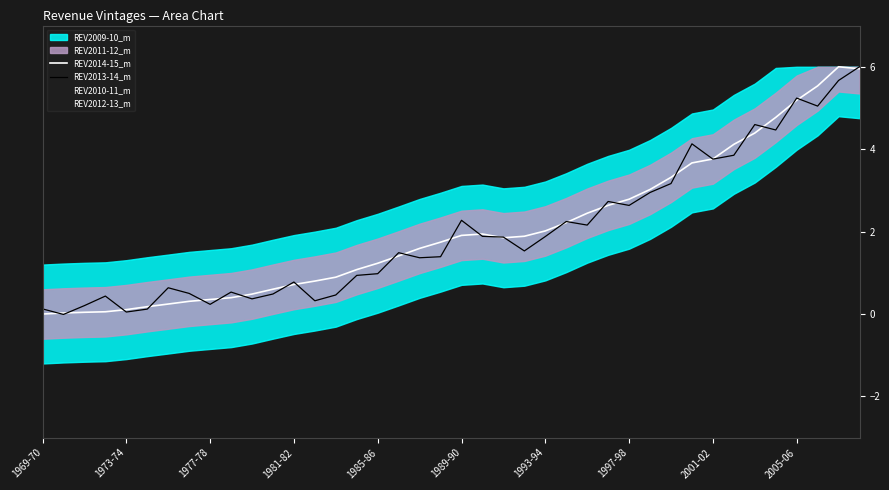

Reading left to right, list all the values displayed in this chart.

REV2014-15_m: 0.0	0.0	0.0	0.1	0.1	0.2	0.2	0.3	0.4	0.4	0.5	0.6	0.7	0.8	0.9	1.1	1.2	1.4	1.6	1.7	1.9	1.9	1.8	1.9	2.0	2.2	2.4	2.6	2.8	3.0	3.3	3.7	3.8	4.1	4.4	4.8	5.2	5.5	6.0	6.0
REV2013-14_m: 0.1	-0.0	0.2	0.4	0.0	0.1	0.6	0.5	0.2	0.5	0.4	0.5	0.8	0.3	0.5	0.9	1.0	1.5	1.4	1.4	2.3	1.9	1.9	1.5	1.9	2.2	2.2	2.7	2.6	2.9	3.2	4.1	3.8	3.9	4.6	4.5	5.2	5.0	5.7	6.0